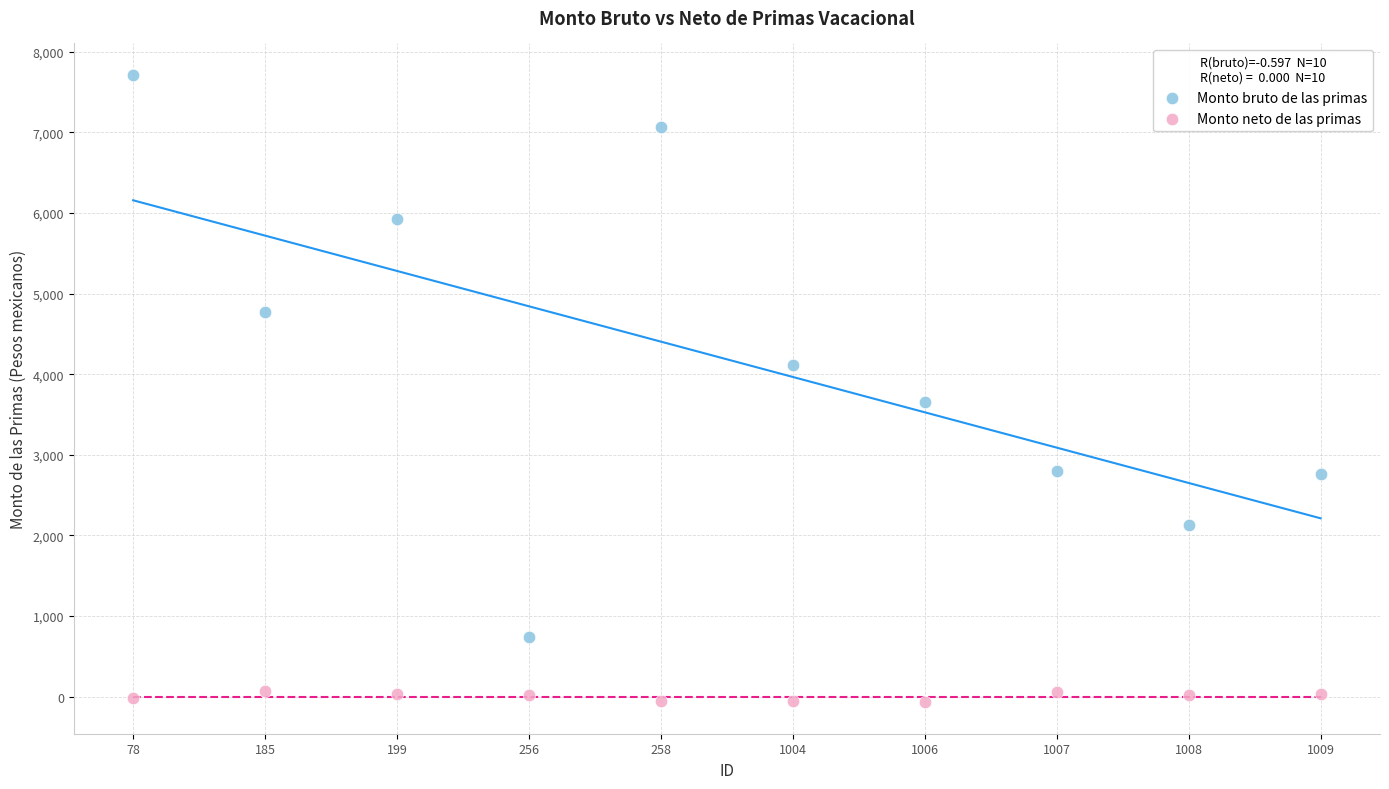

Across all data points, what is the range of Y values (max minus min)?

7785.5